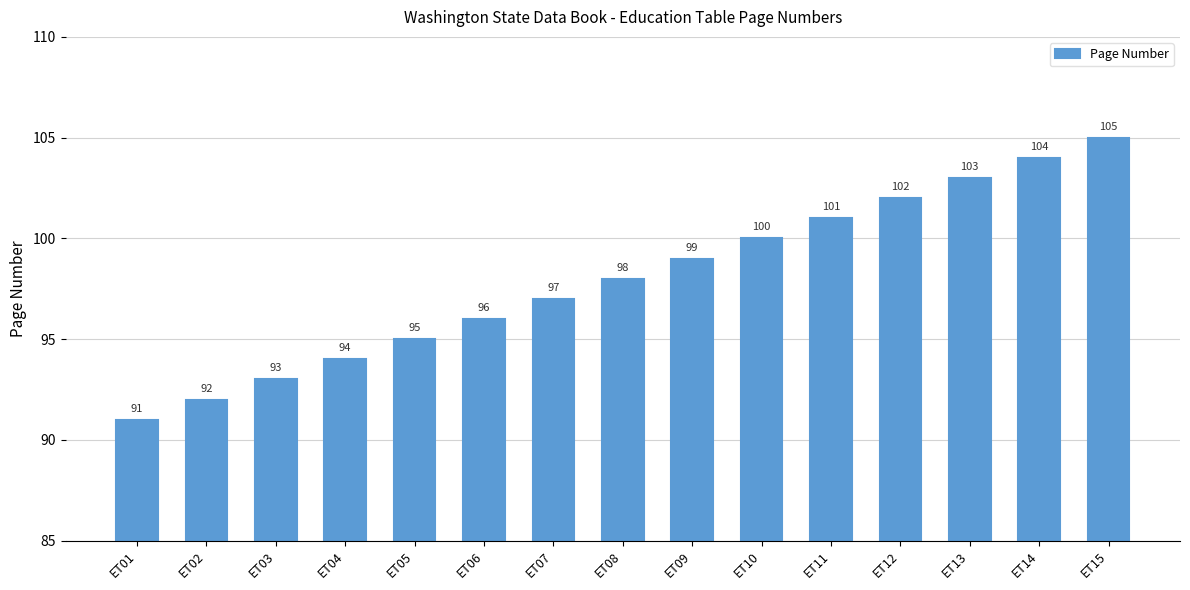

What is the change in value from ET06 to ET09?

+3